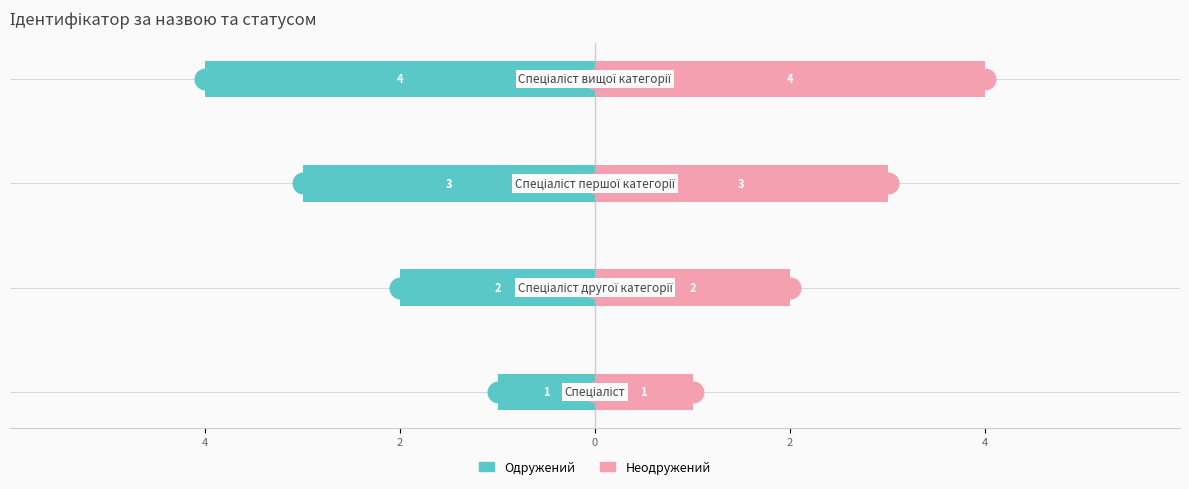

Is the value of Неодружений at 2 greater than the value of Одружений at 4?

Yes